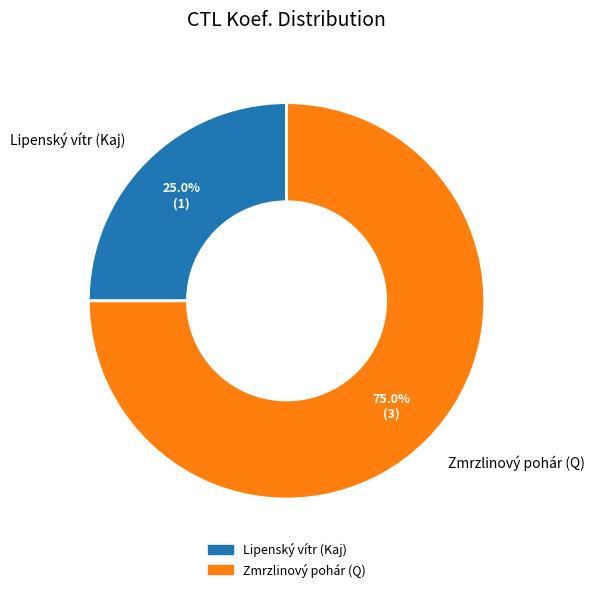

Do Zmrzlinový pohár (Q) and Lipenský vítr (Kaj) together represent more than half of the pie?

Yes